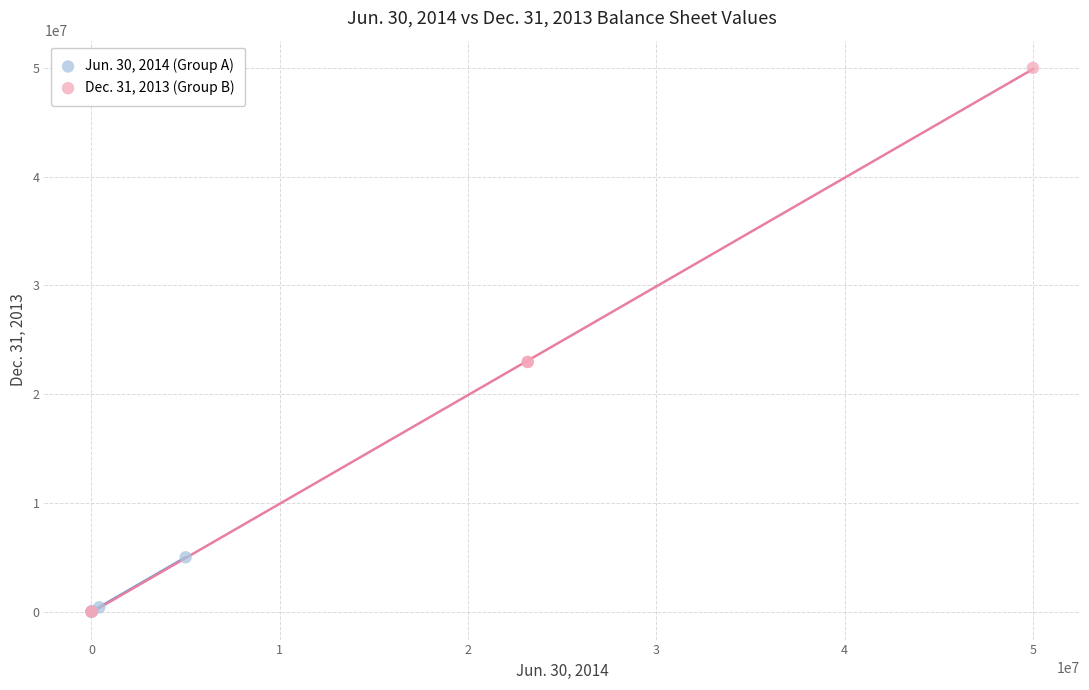

Which series has the widest spread of Y values?

Dec. 31, 2013 (Group B)